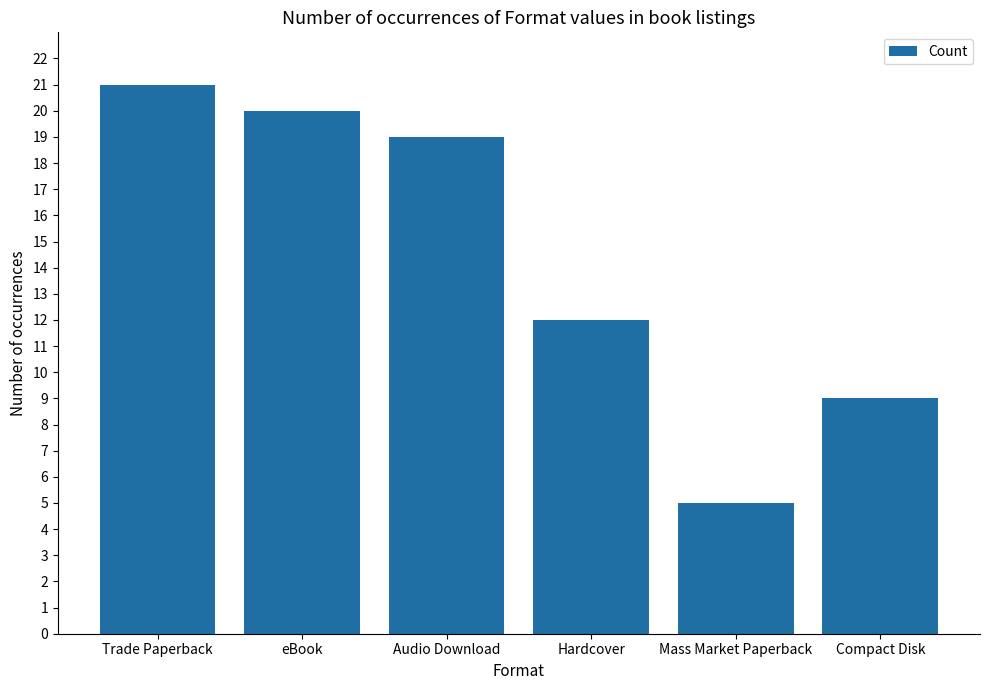

How many data points does each series have?

6